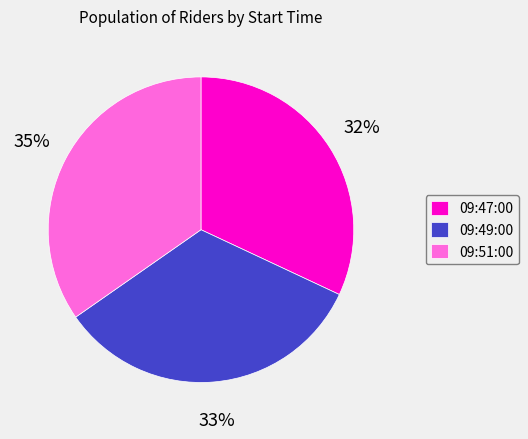

Is 09:49:00 the majority of the pie?

No